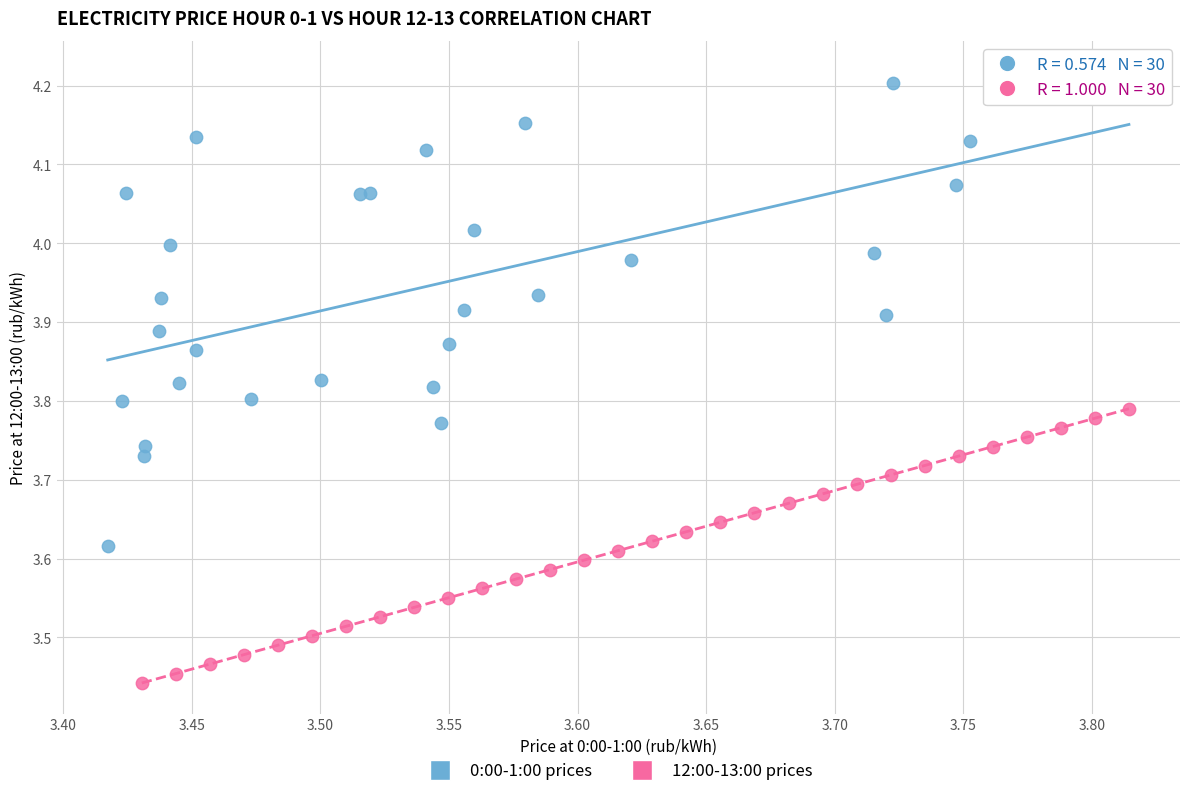

Which series reaches the maximum Y coordinate?

0:00-1:00 prices